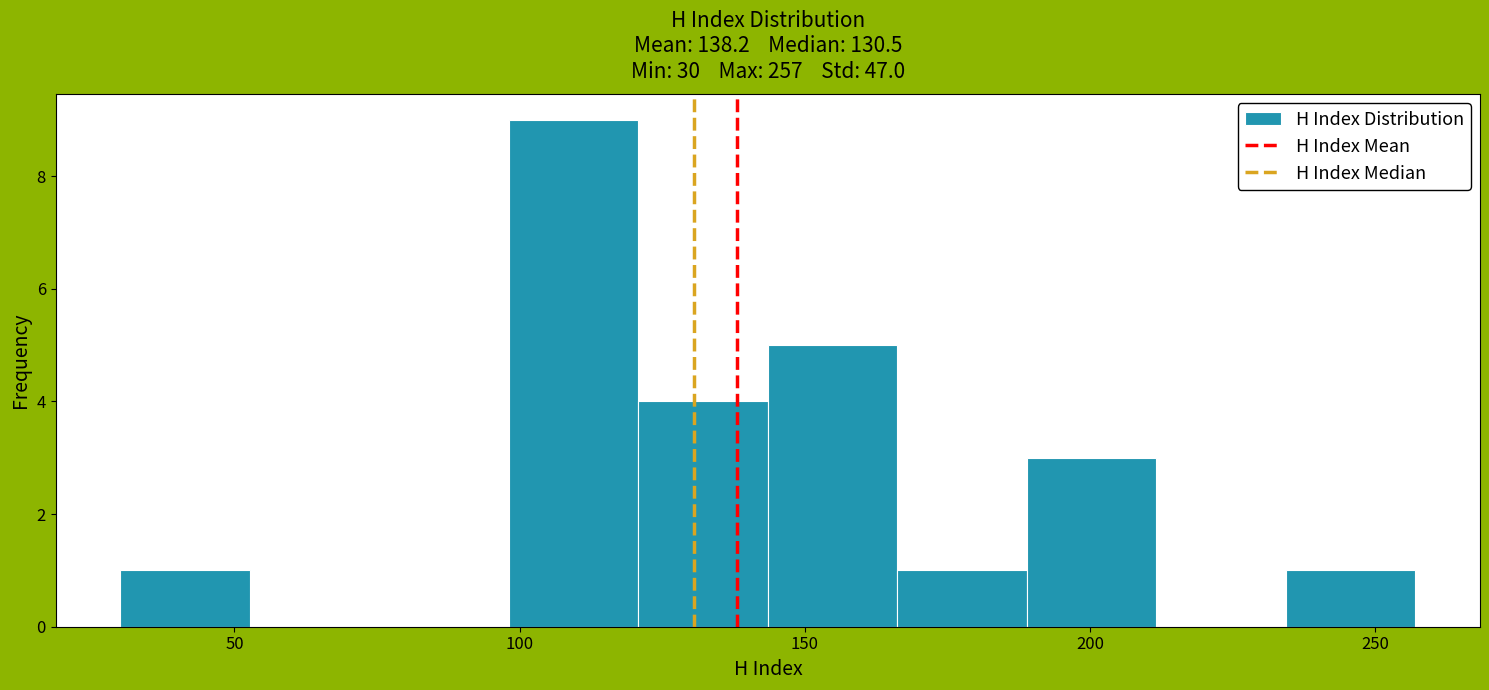

Which range on the x-axis has the tallest bar?

100 to 120